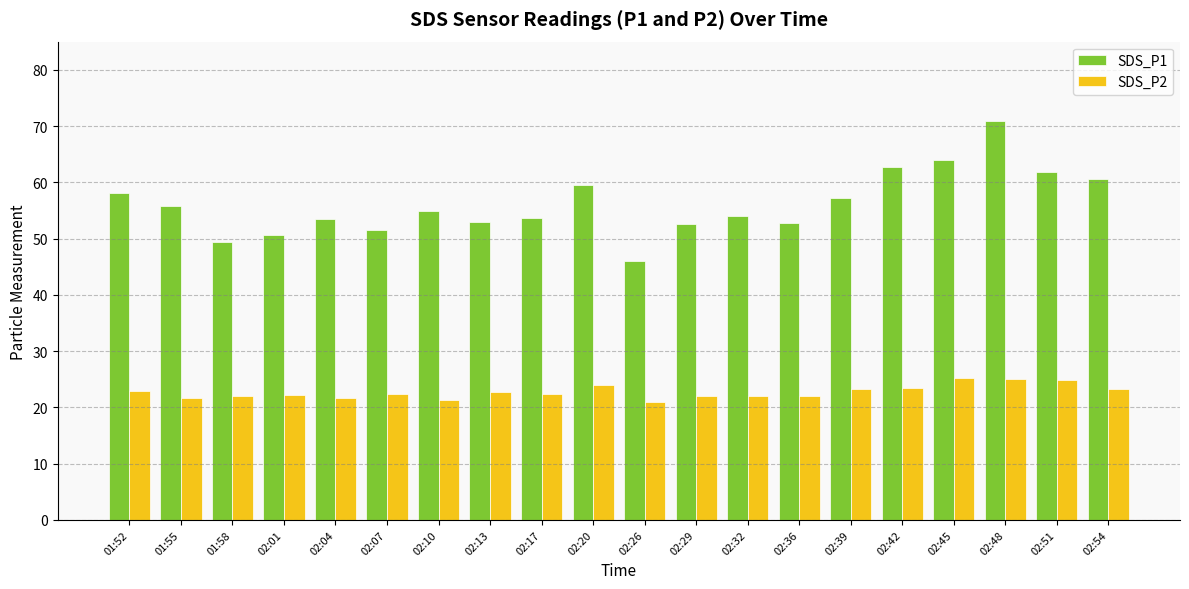

Is it true that SDS_P1 equals 105.1 at 02:54?

False